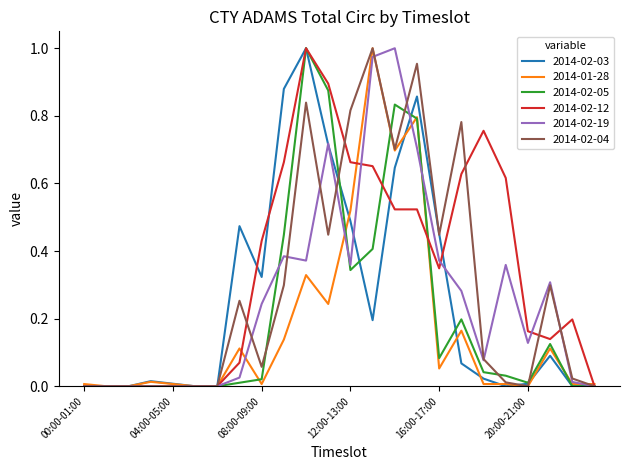

True or false: 2014-02-19 has more than 2 interior local peaks.

True